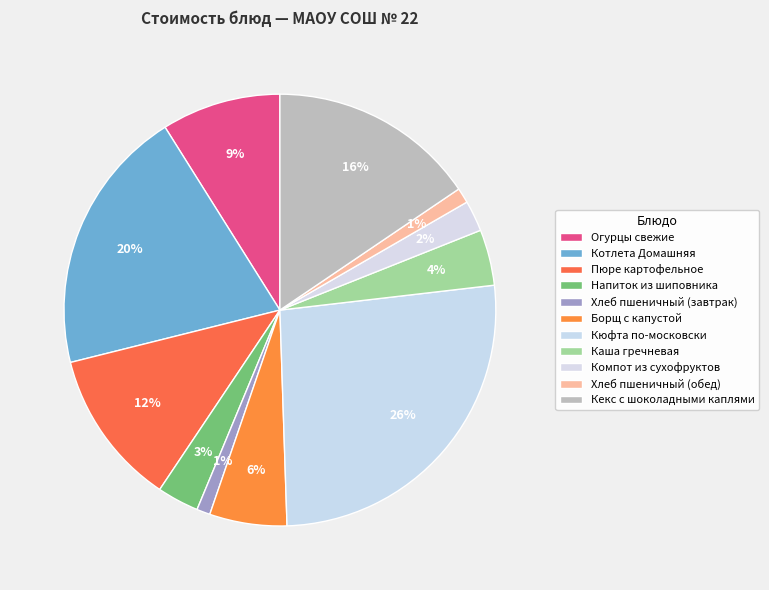

To the nearest percent, what is the difference between the largest and smallest slice percentages?

25%